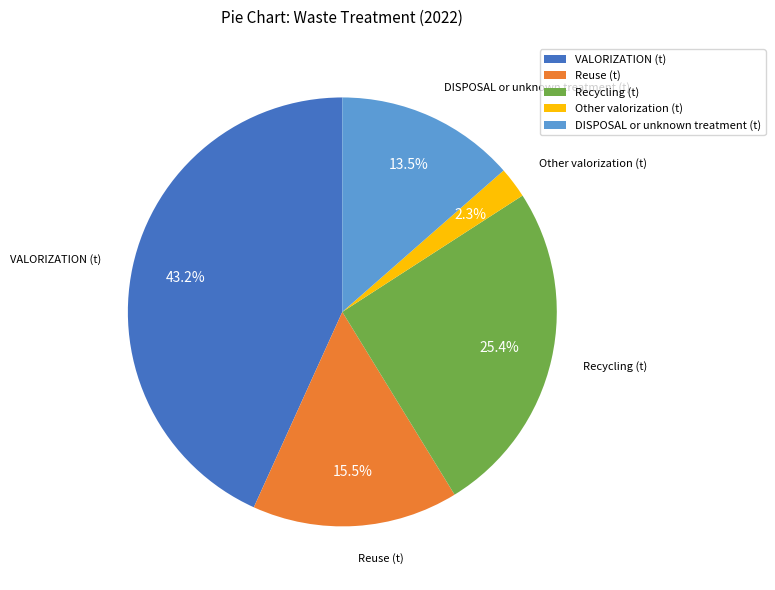

Which slice is the smallest?

Other valorization (t)